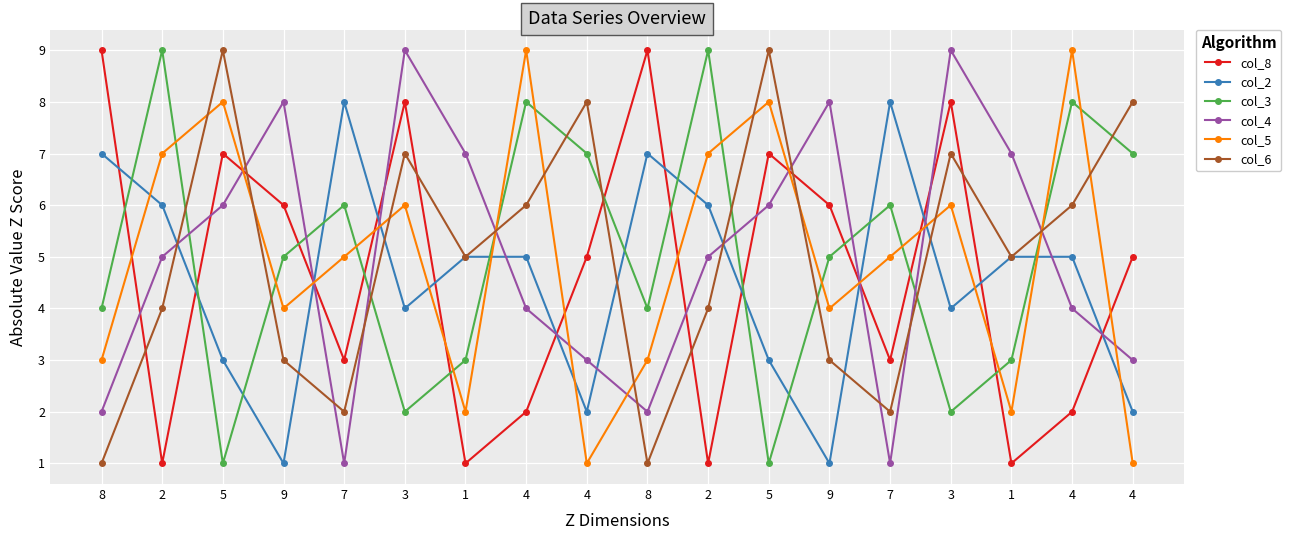

What are all the series names shown in the legend?

col_8, col_2, col_3, col_4, col_5, col_6